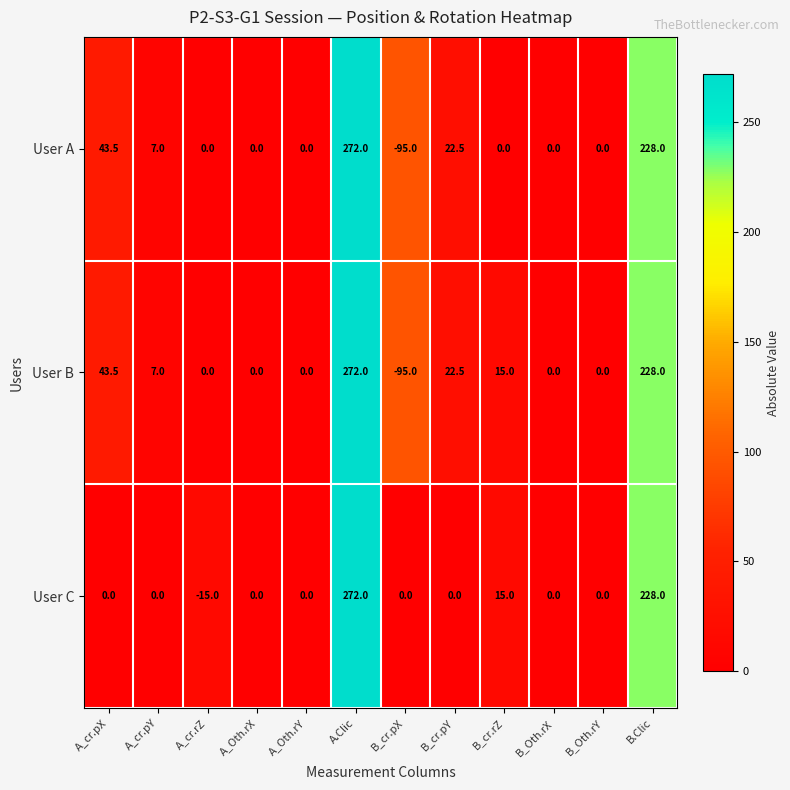

Where is User B nearest to the value 88?

A_cr.pX